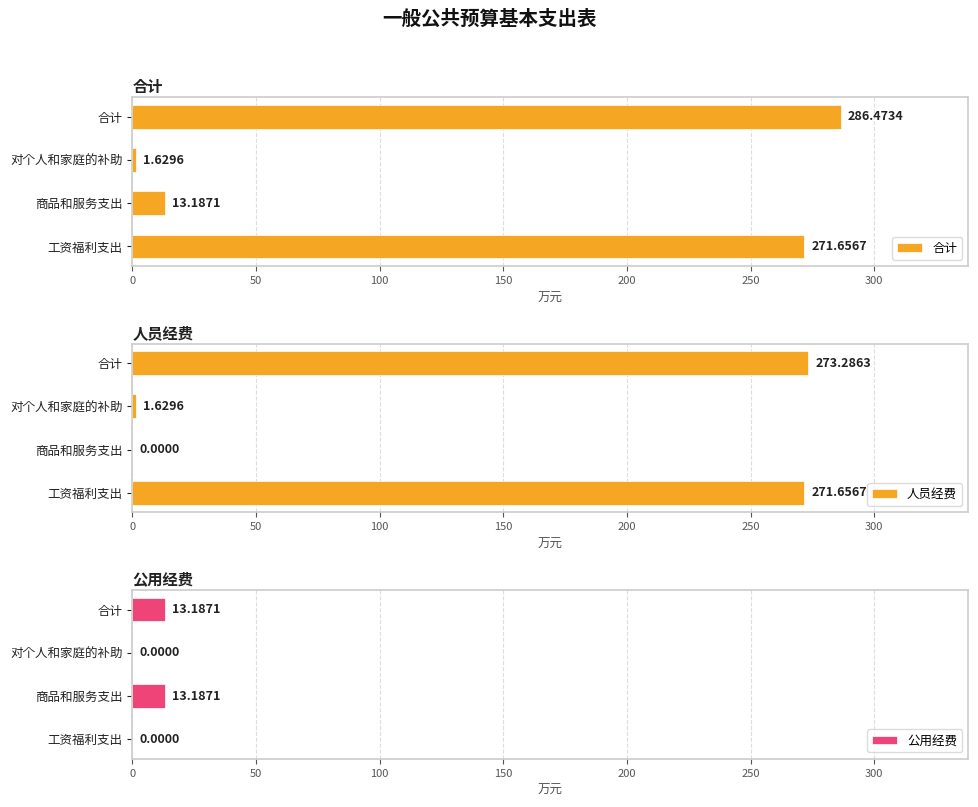

Which series has the largest total across all categories?

合计